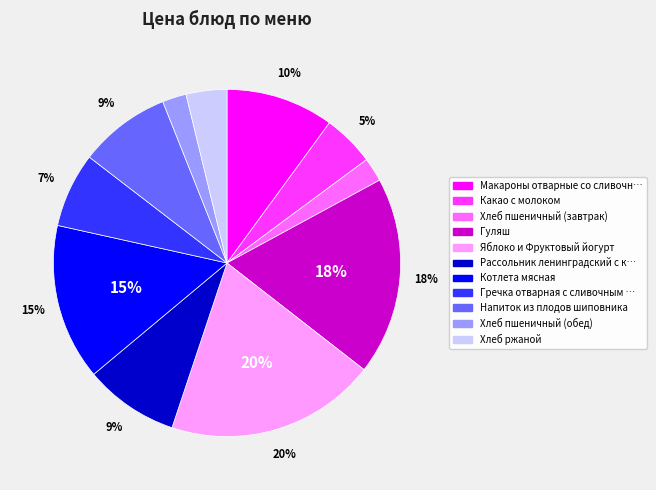

Is there any slice that represents more than half of the pie?

No